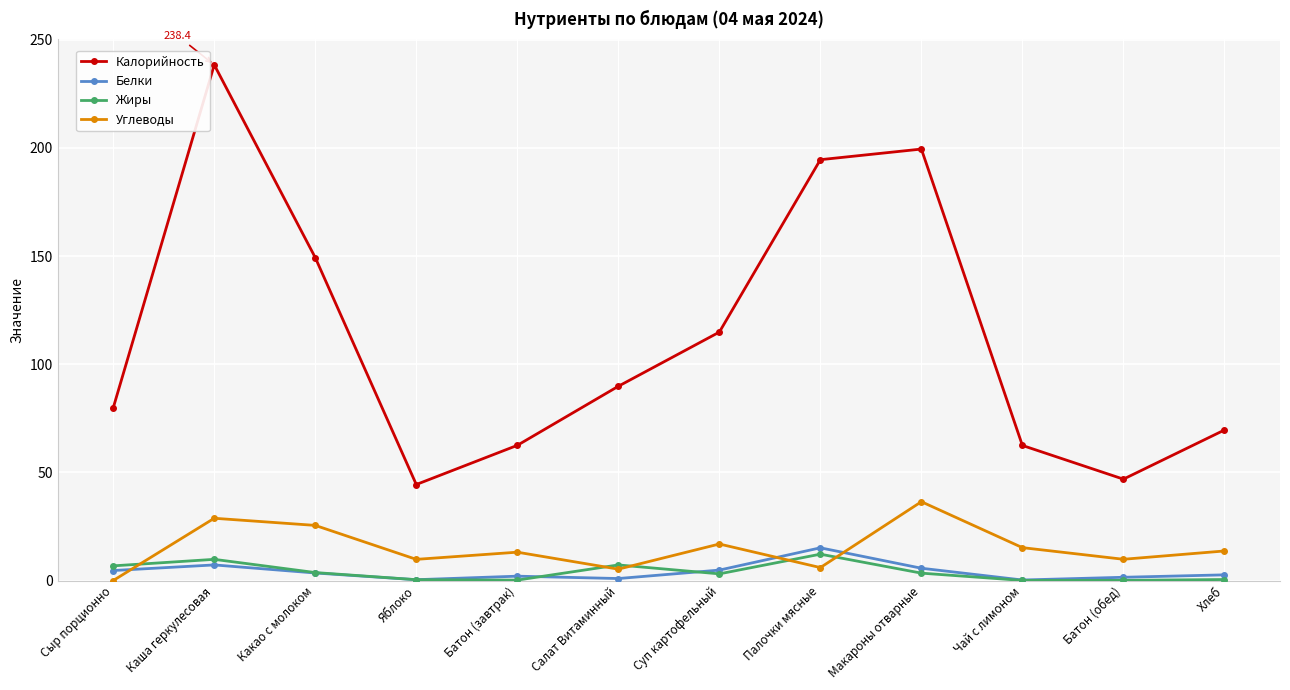

What is the total value across all series at Макароны отварные?

245.1